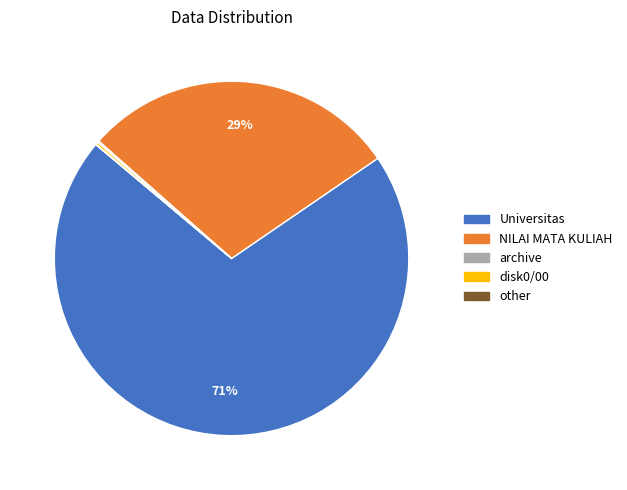

Which slice is the largest?

Universitas